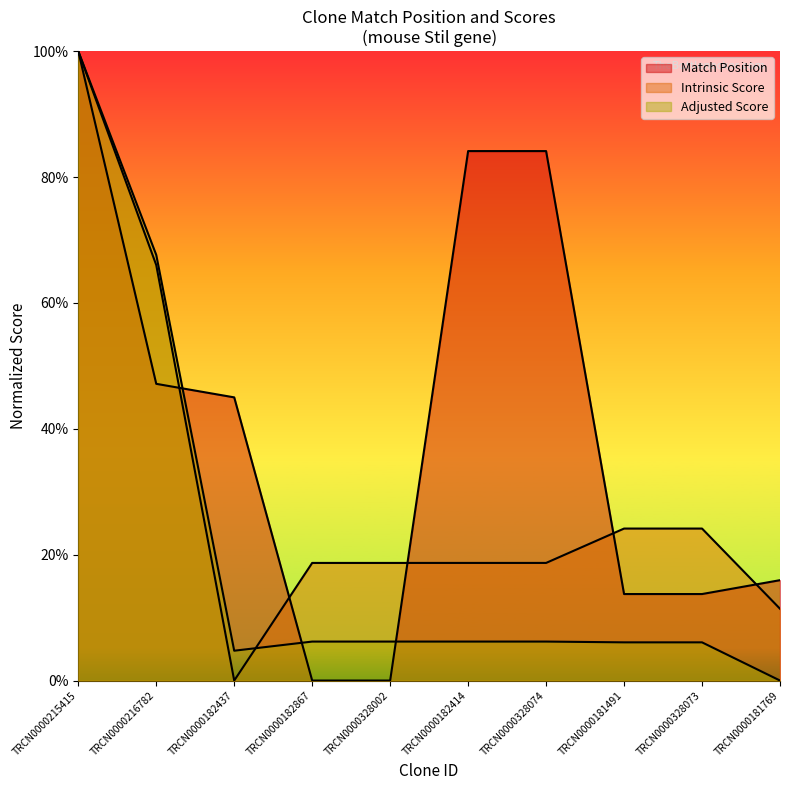

Does the chart have visible grid lines?

No